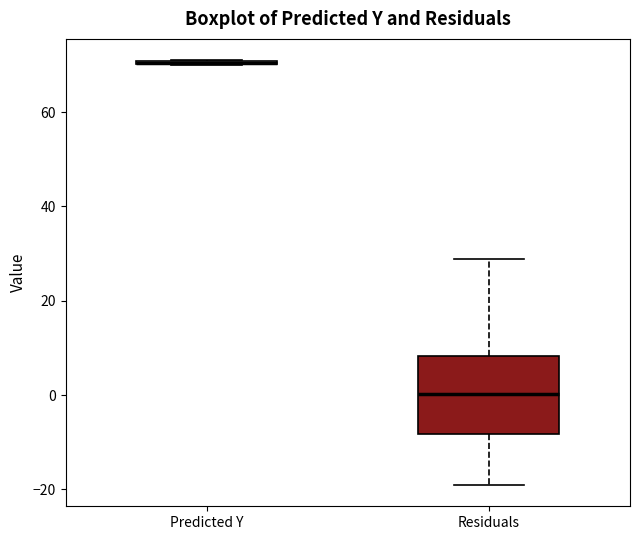

Where does the median line of the box for Residuals sit on the y-axis? The values are not printed on the chart, so give them approximately, as read against the axis.

0